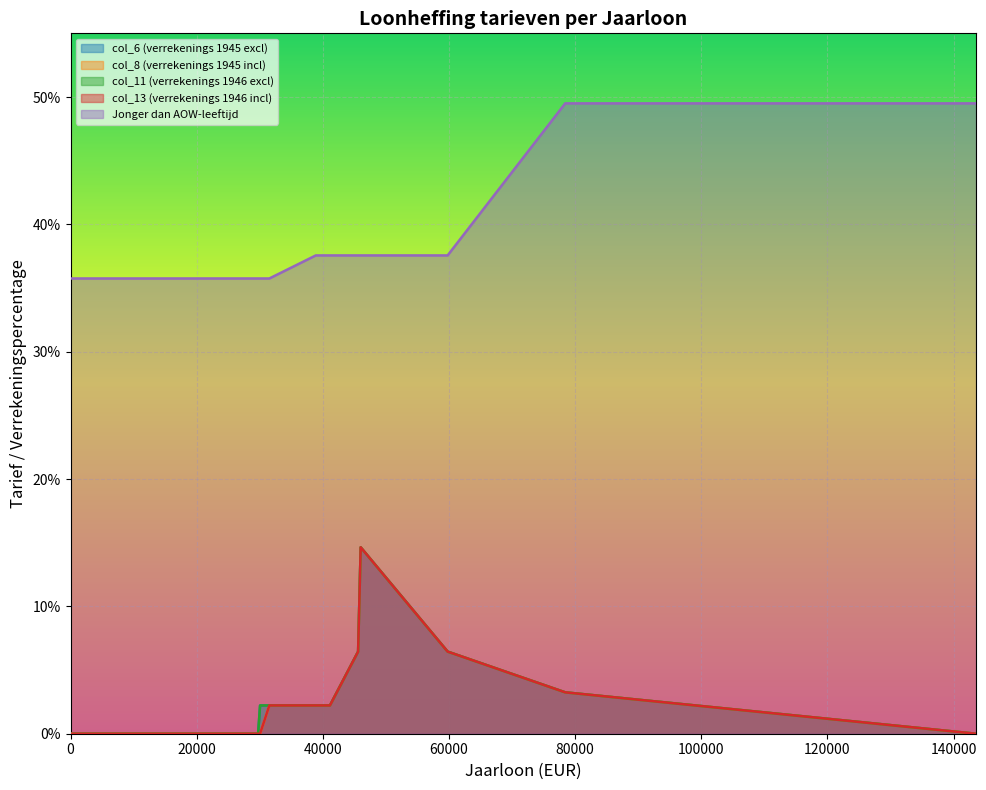

Does the chart display data point markers on the line(s)?

No